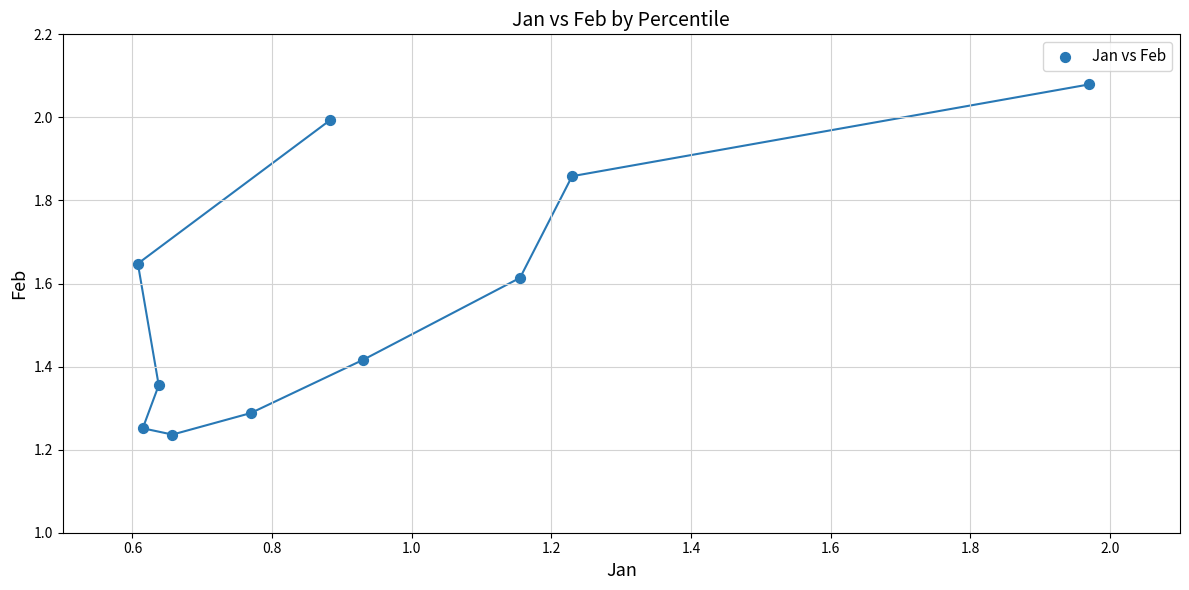

What is the range of Y values (max minus min)?

0.8